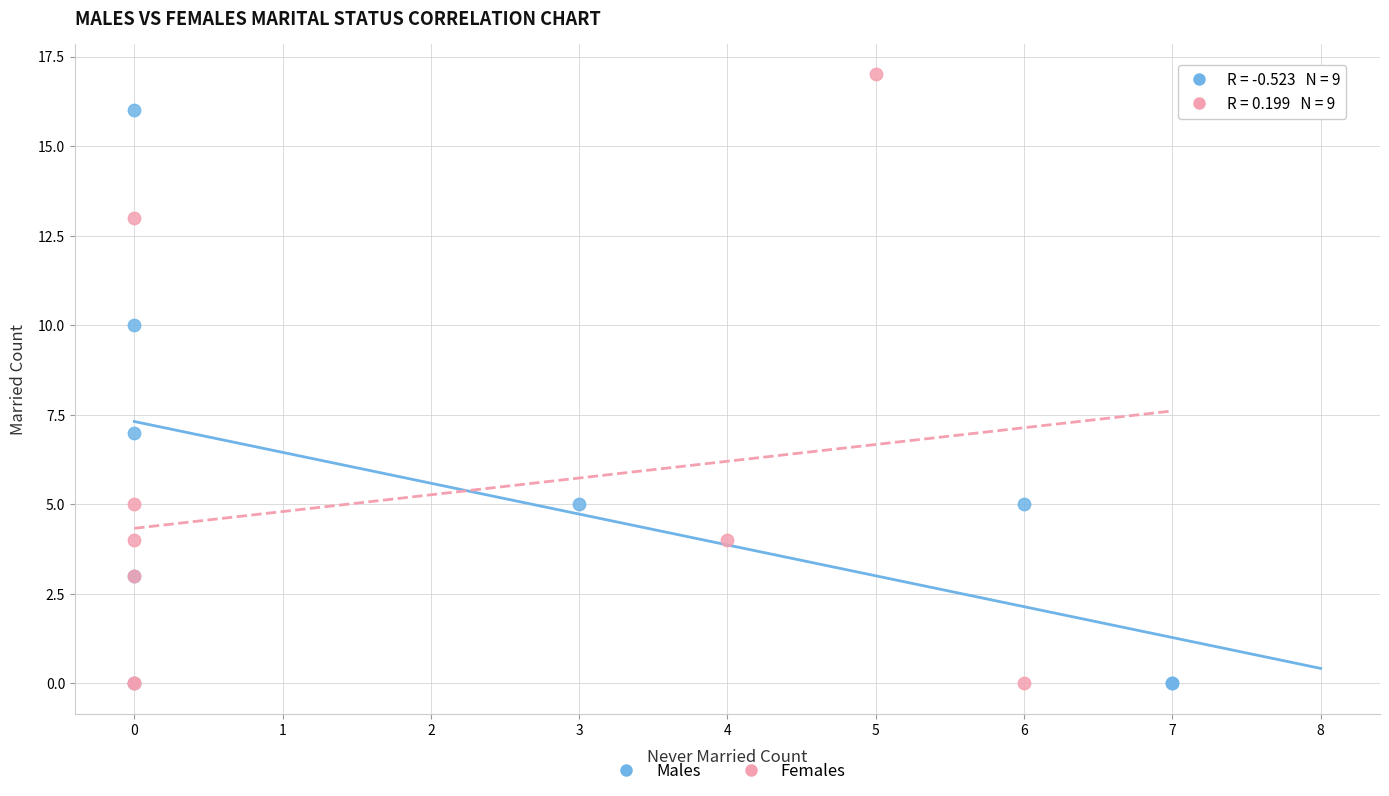

What are all the series names shown in the legend?

Males, Females